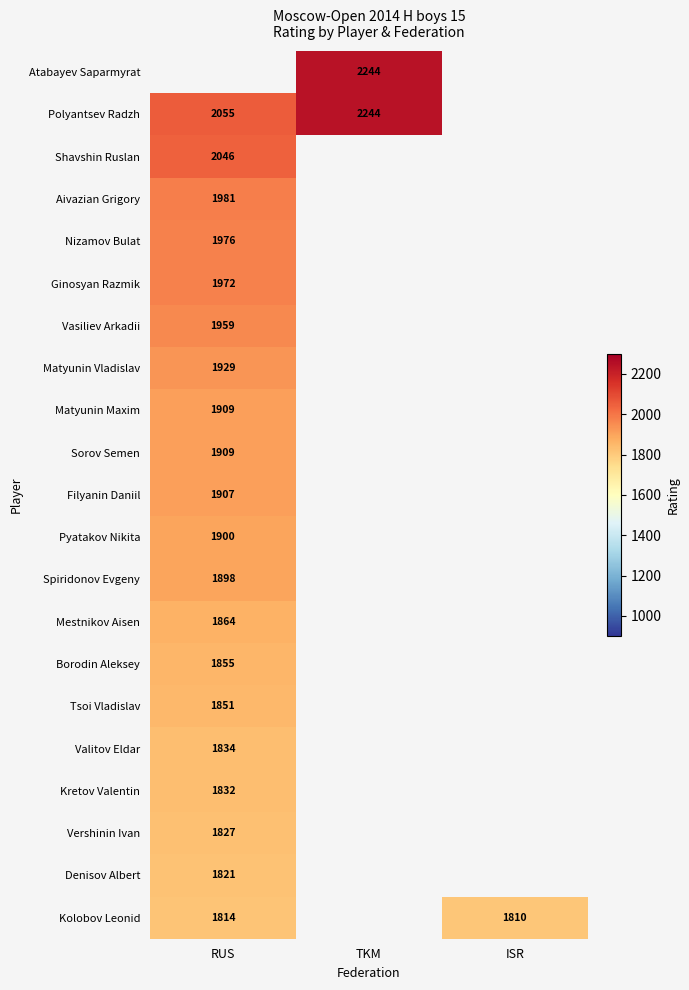

The value of Denisov Albert at RUS is 1821. True or false?

True